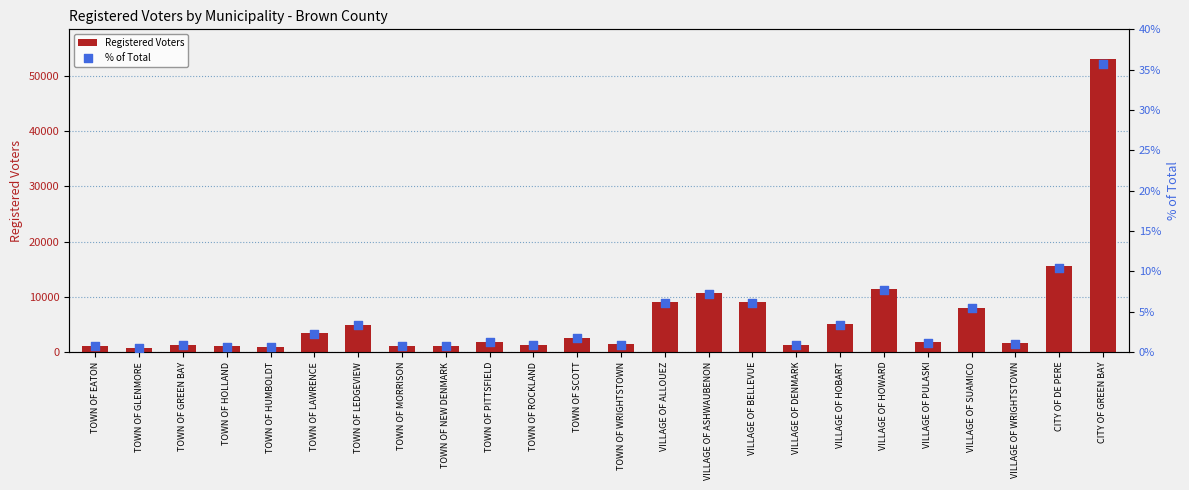

Is the value of Registered Voters at TOWN OF GLENMORE greater than the value of % of Total at VILLAGE OF HOBART?

Yes